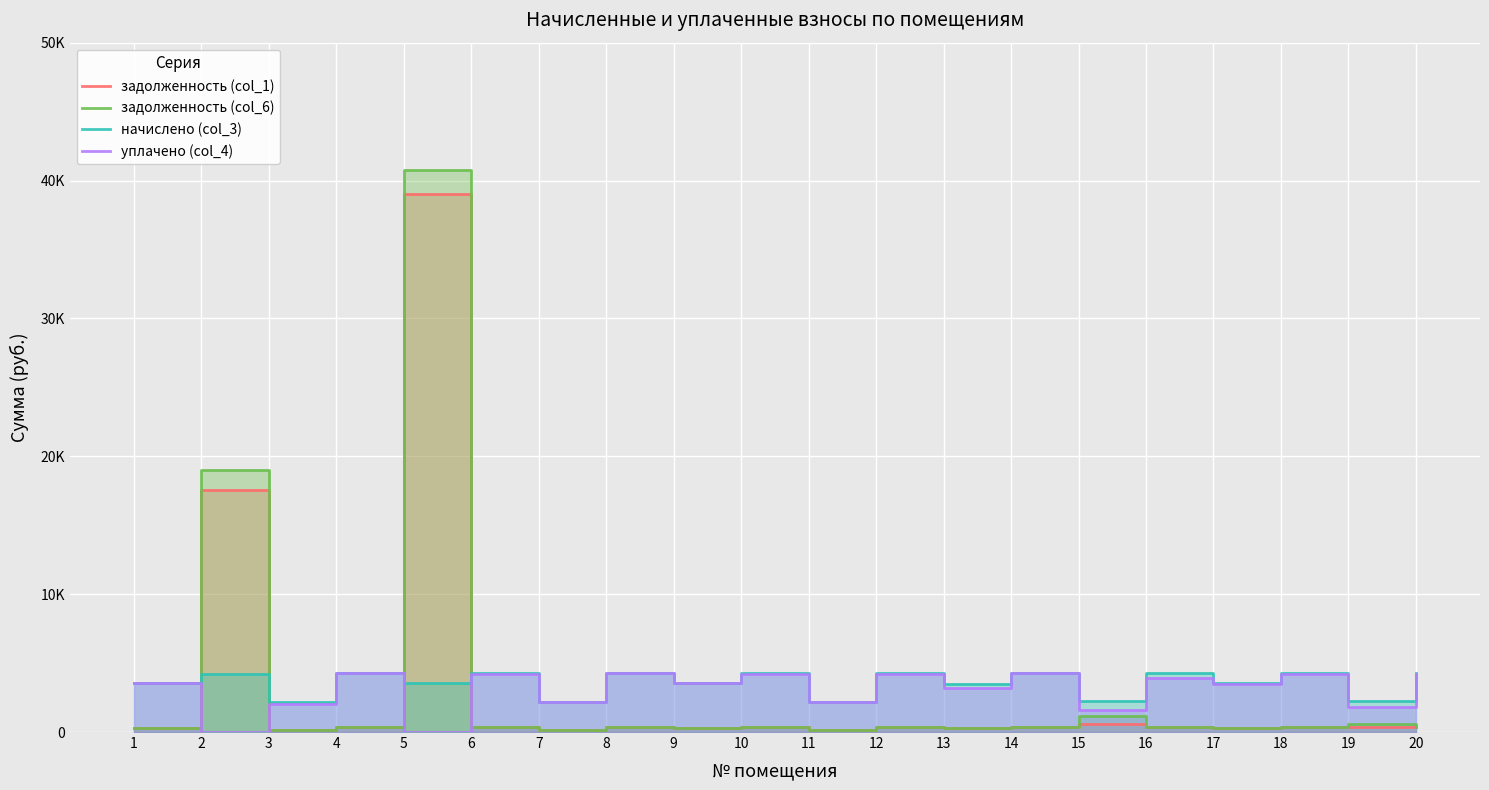

Reading left to right, list all the values displayed in this chart.

задолженность (col_1): 1=296.5	2=17544.4	3=183.0	4=357.2	5=39037.8	6=356.5	7=183.3	8=357.6	9=299.0	10=354.0	11=183.0	12=355.5	13=288.2	14=357.6	15=562.5	16=356.9	17=294.2	18=357.1	19=369.8	20=355.1
задолженность (col_6): 1=296.5	2=19026.9	3=183.0	4=357.2	5=40764.6	6=356.5	7=183.3	8=357.6	9=299.0	10=354.0	11=183.0	12=355.5	13=288.2	14=357.6	15=1134.9	16=356.9	17=294.2	18=357.1	19=554.9	20=355.1
начислено (col_3): 1=3557.9	2=4183.6	3=2195.9	4=4287.0	5=3575.0	6=4278.4	7=2199.5	8=4291.2	9=3588.0	10=4248.2	11=2195.9	12=4266.1	13=3458.9	14=4291.2	15=2237.5	16=4283.4	17=3530.6	18=4284.8	19=2215.9	20=4261.1
уплачено (col_4): 1=3524.2	2=0.0	3=2012.9	4=4246.4	5=0.0	6=4237.8	7=2178.6	8=4250.4	9=3554.0	10=4208.0	11=2175.1	12=4225.7	13=3177.7	14=4250.5	15=1617.5	16=3926.4	17=3497.2	18=4244.2	19=1825.6	20=4220.7